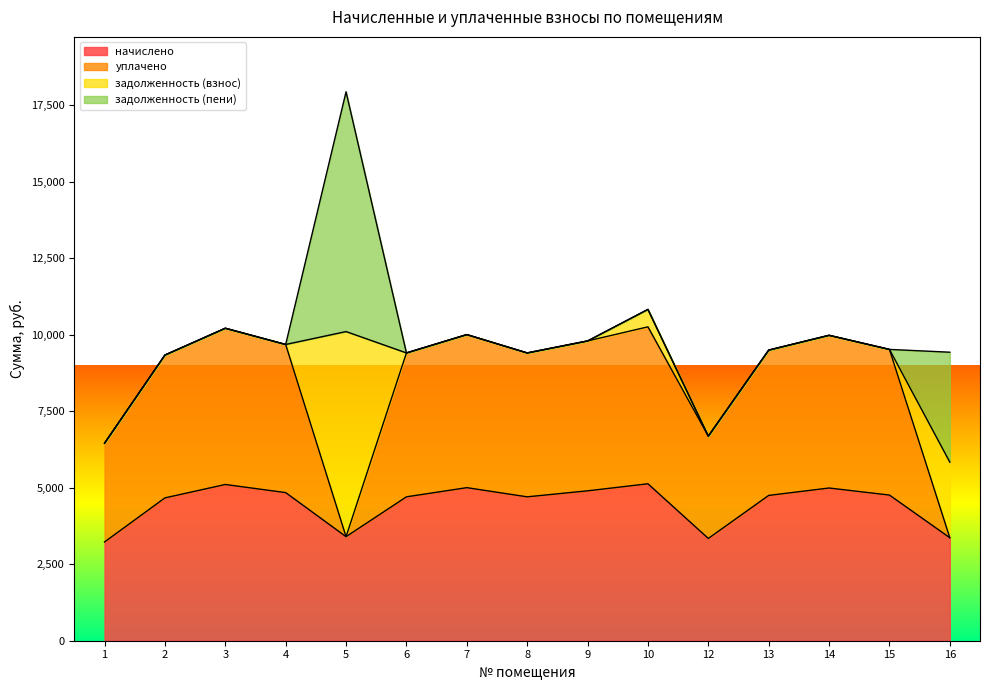

The value of уплачено at 3 is 14090.1. True or false?

False